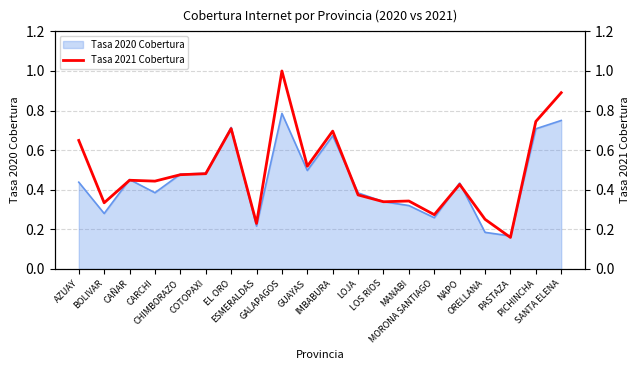

What is the greatest value displayed?

1.0